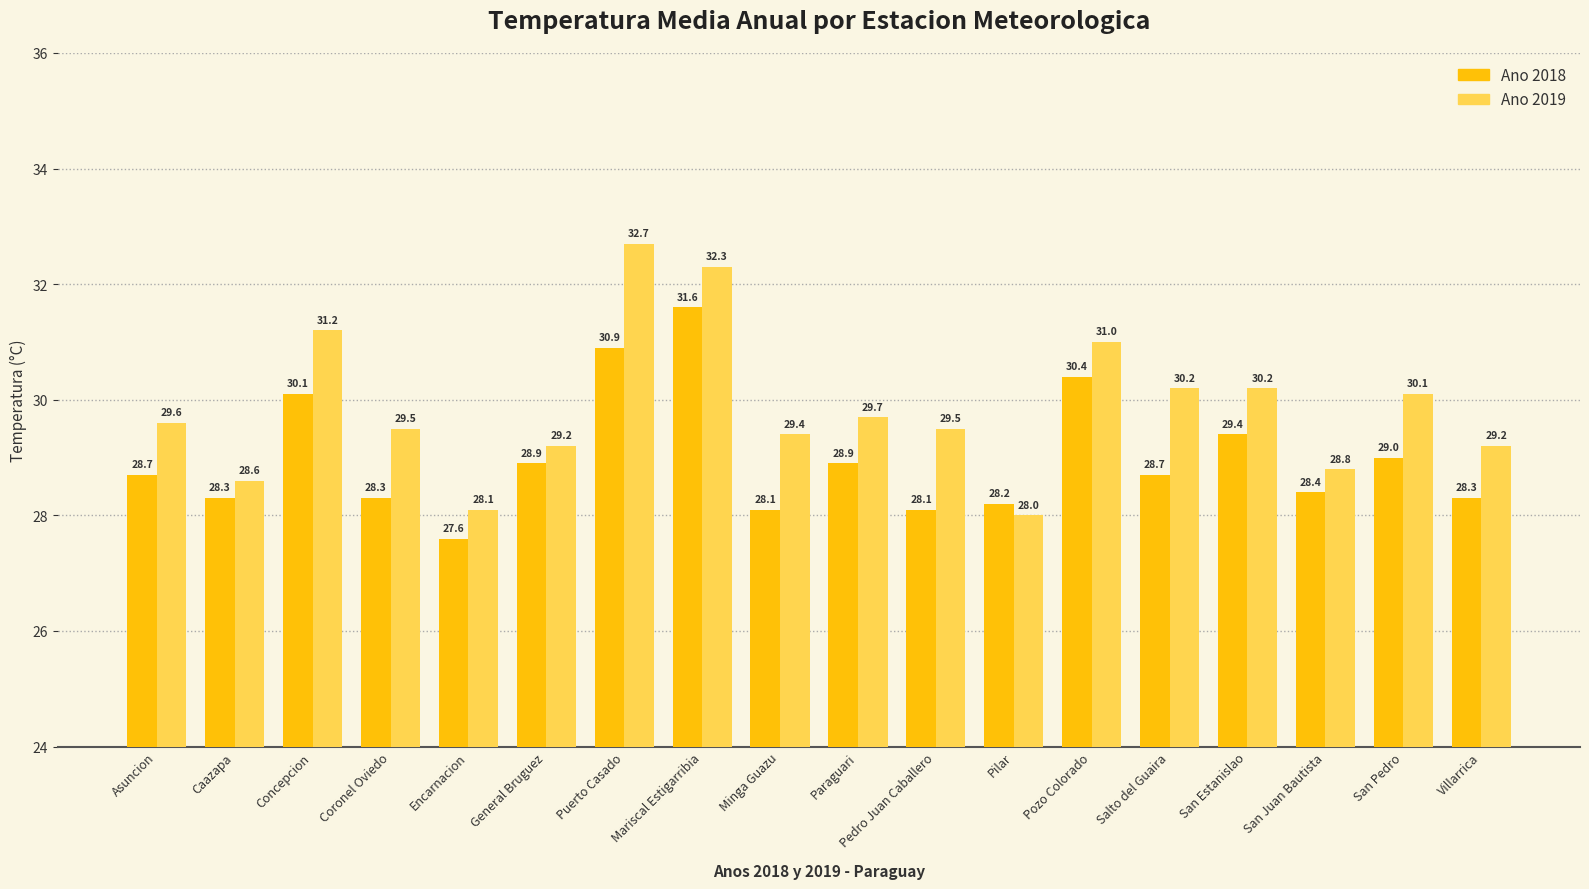

What position from the left is Pedro Juan Caballero?

11